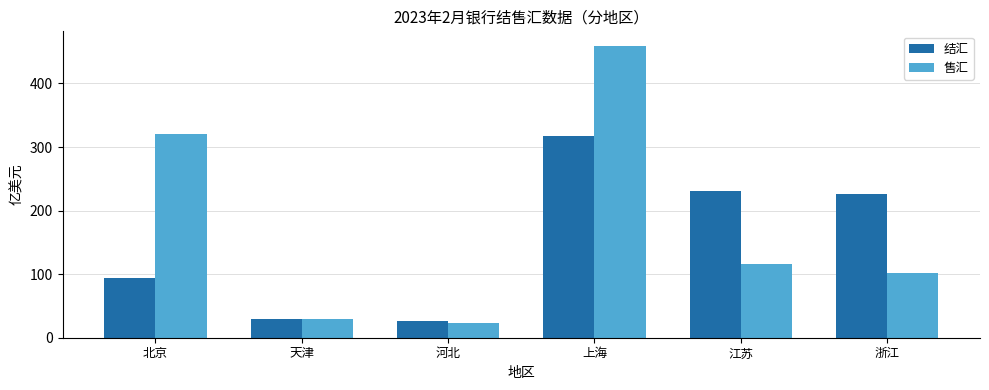

Where is 结汇 nearest to the value 171?

浙江